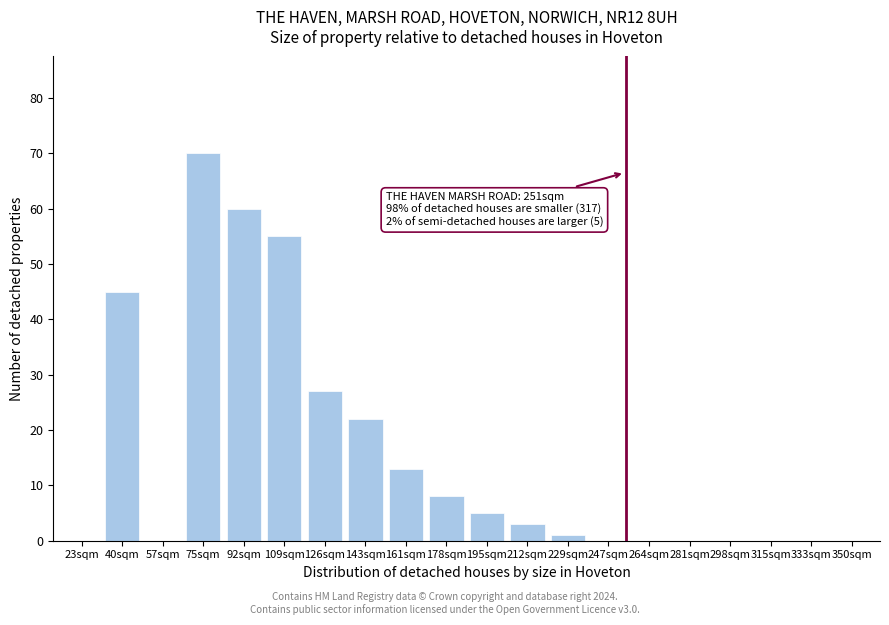

Reading right to left, extract all data points from this chart.

350sqm=0	333sqm=0	315sqm=0	298sqm=0	281sqm=0	264sqm=0	247sqm=0	229sqm=1	212sqm=3	195sqm=5	178sqm=8	161sqm=13	143sqm=22	126sqm=27	109sqm=55	92sqm=60	75sqm=70	57sqm=0	40sqm=45	23sqm=0